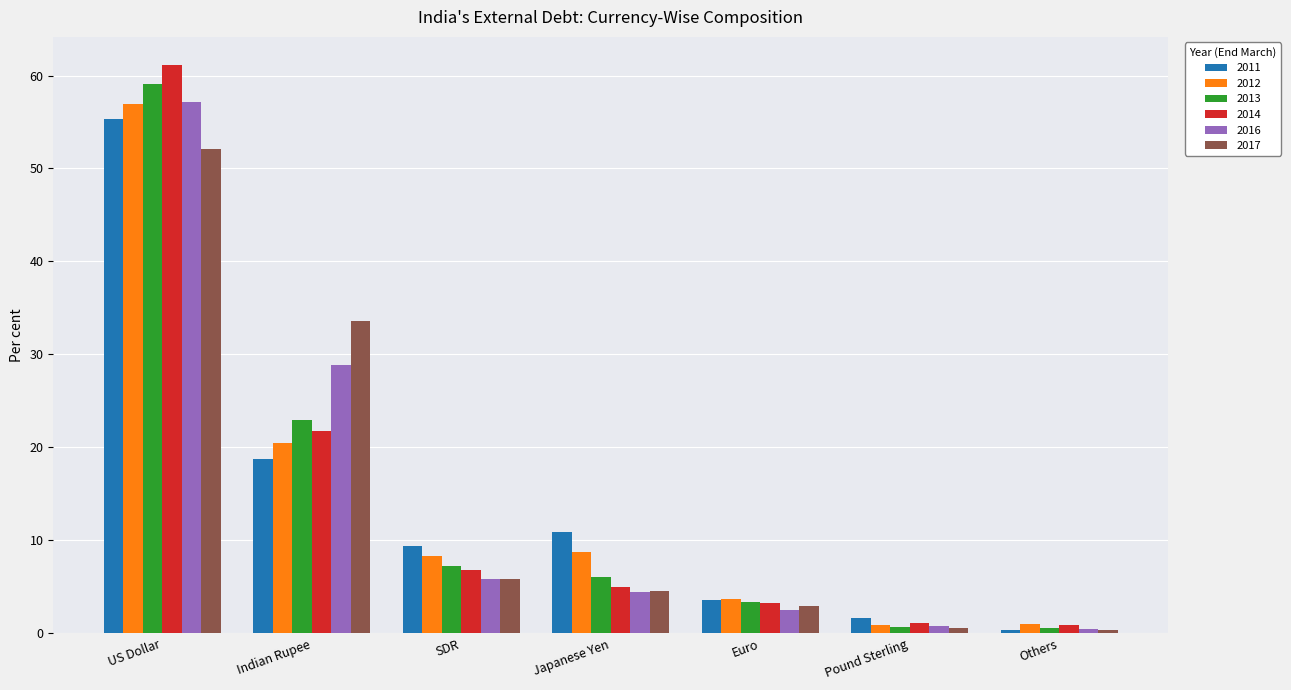

True or false: 2013 has a value of 6.1 at Japanese Yen.

True